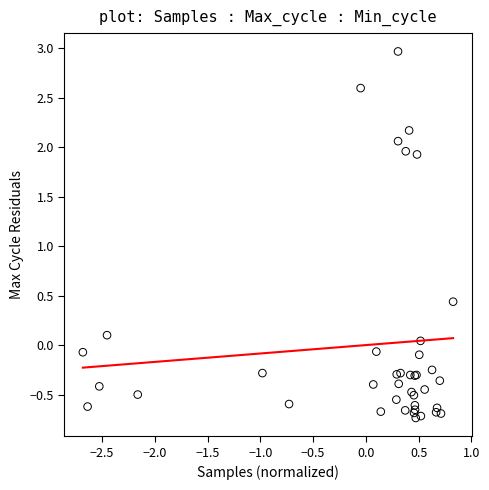

What Y value in the scatter plot is closest to 1?

0.4